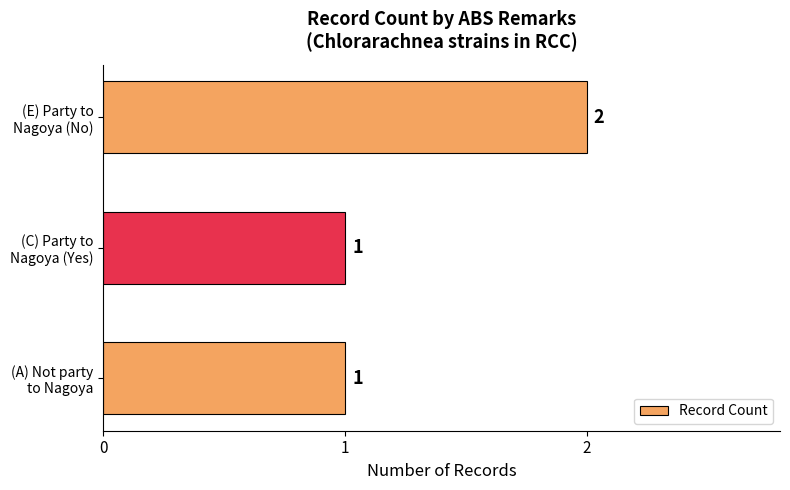

Count the values in the range 1 to 2.

3